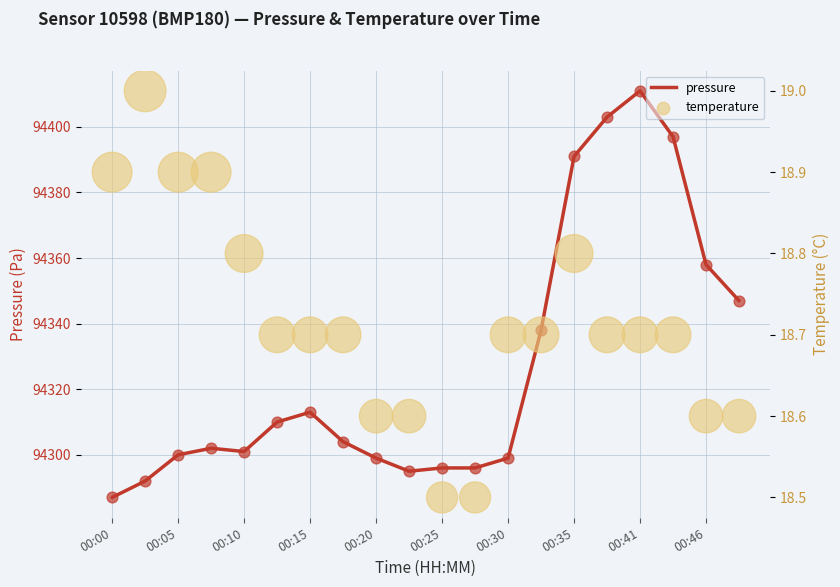

Which series contains the lowest Y value?

temperature